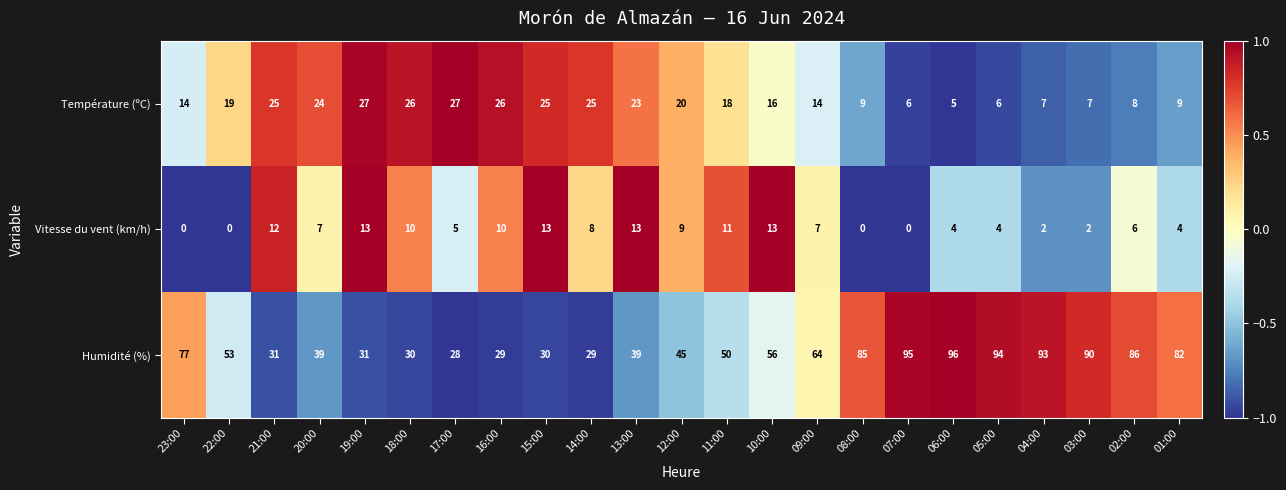

Is it true that Température (ºC) equals 12 at 04:00?

False